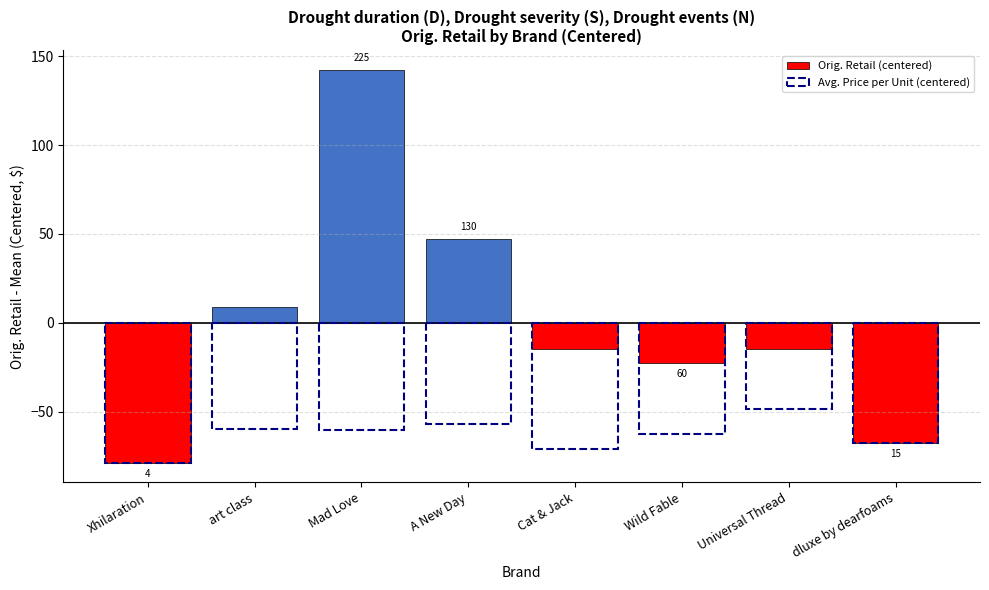

The value of Avg. Price per Unit (centered) at A New Day is -93.8. True or false?

False